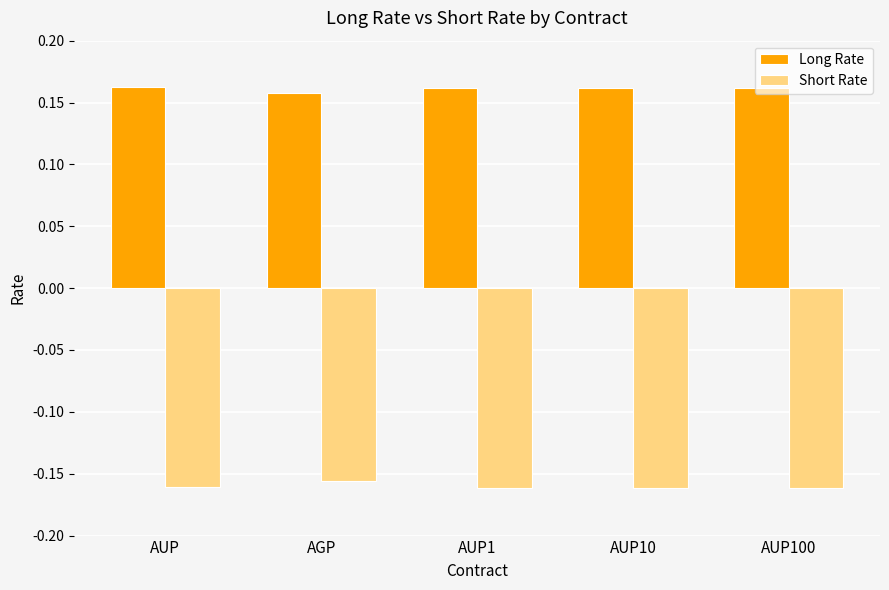

At AGP, list the series in order from largest to smallest.

Long Rate, Short Rate